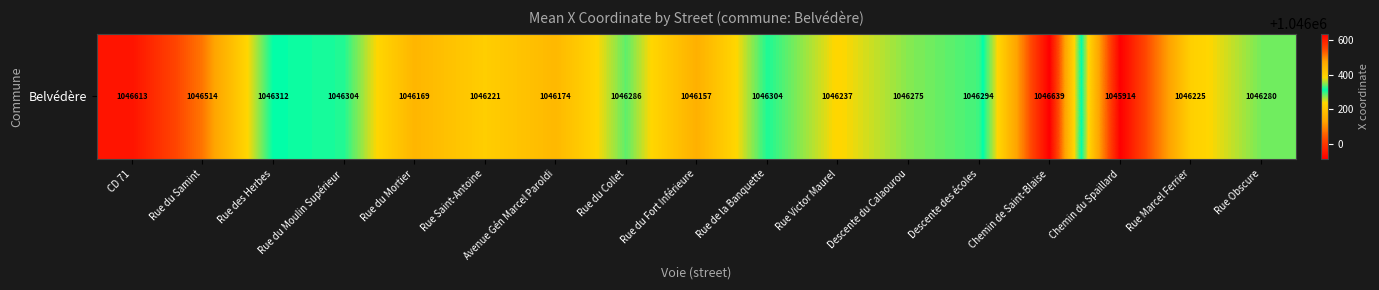

What is the difference between the second highest and second lowest values?

456.7